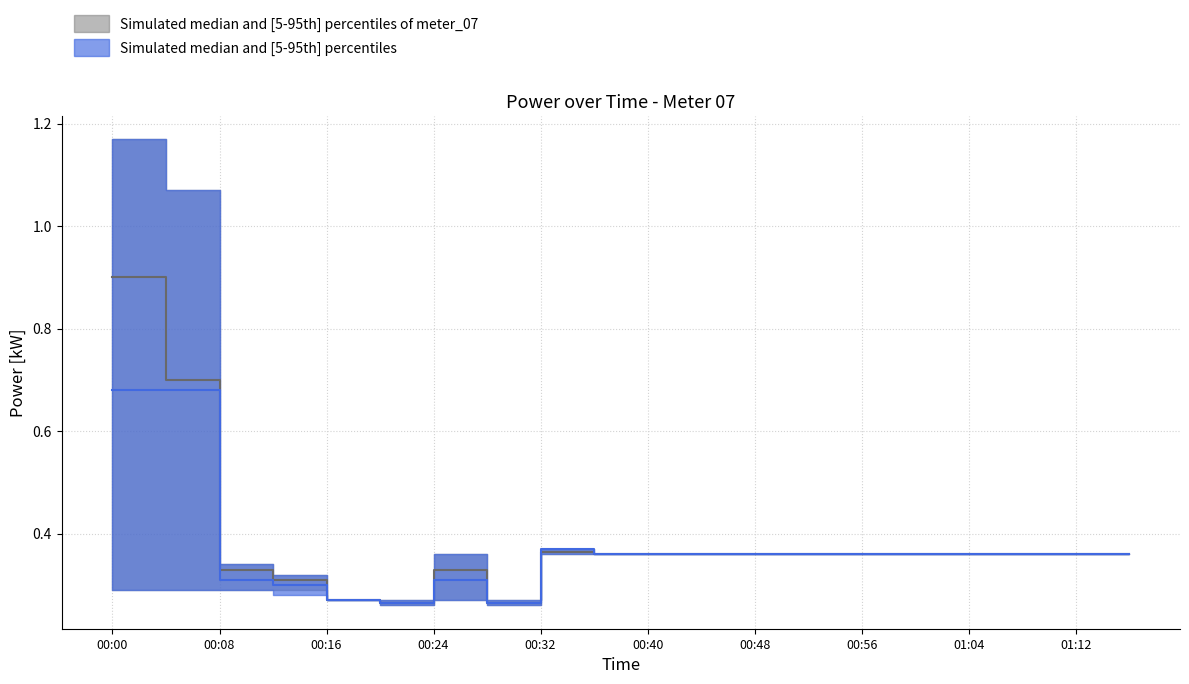

Where is the first local maximum for power_upper?

00:24